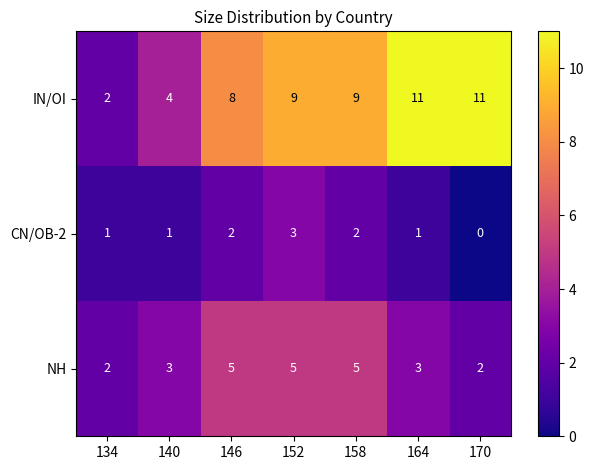

Rank the series at 146 from highest to lowest value.

IN/OI, NH, CN/OB-2